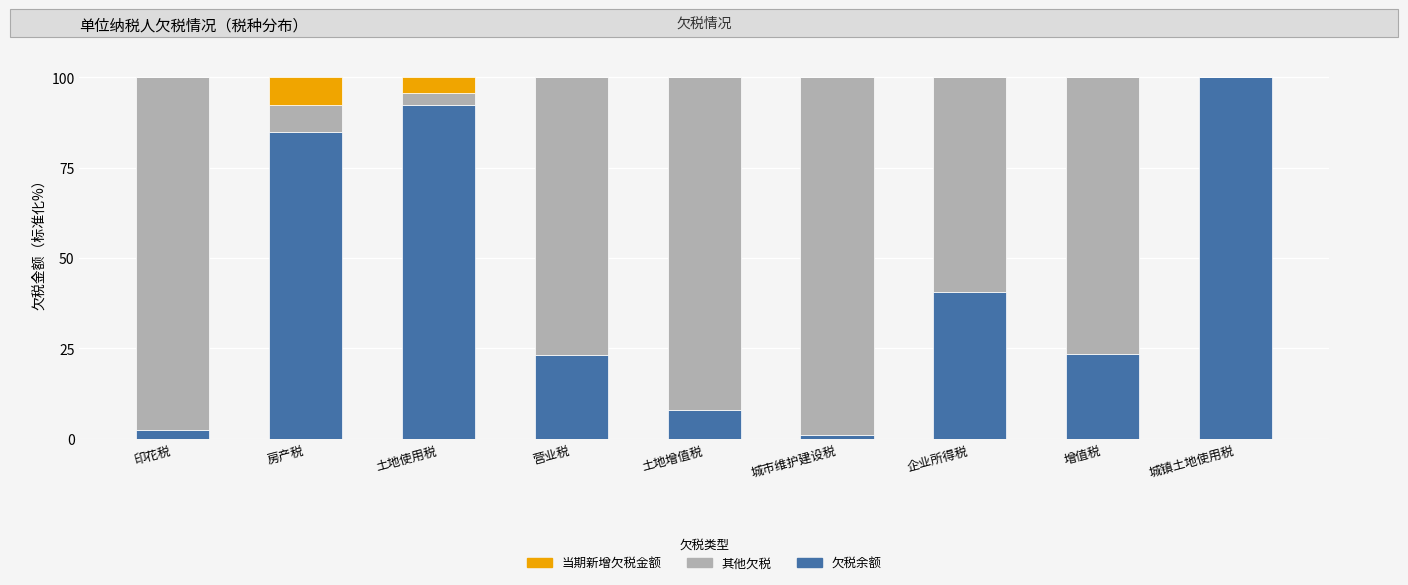

Which category has the highest value in the 欠税余额 series?

城镇土地使用税